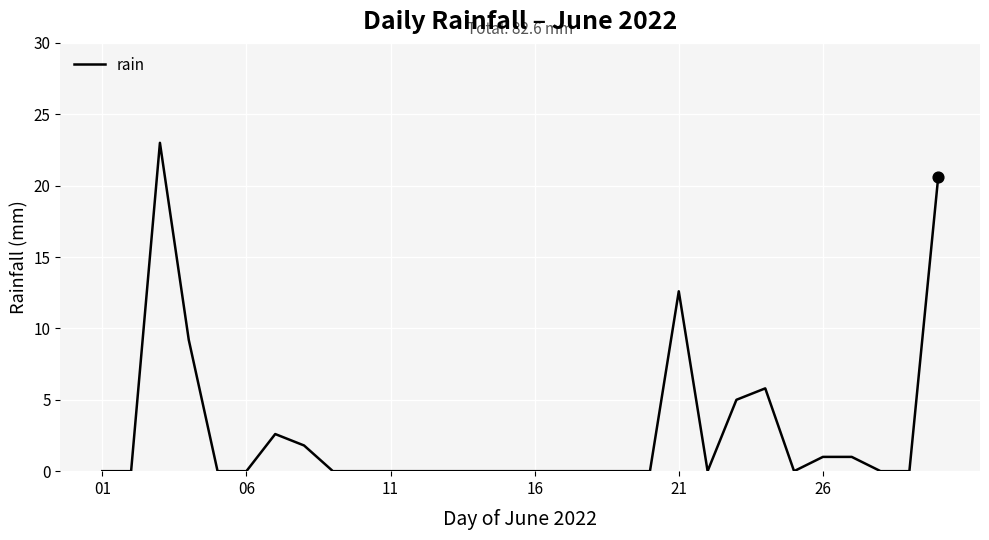

What is the difference between the maximum and minimum values?

23.0